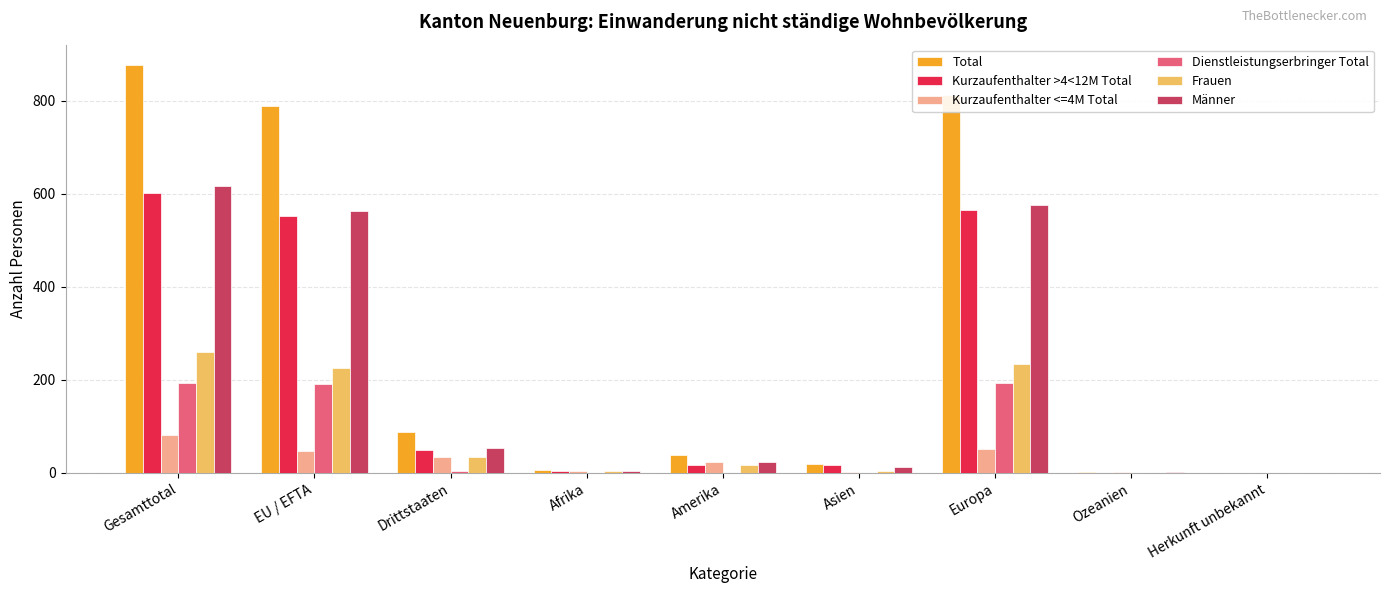

What is the spread (max minus min) of values at EU / EFTA?

744